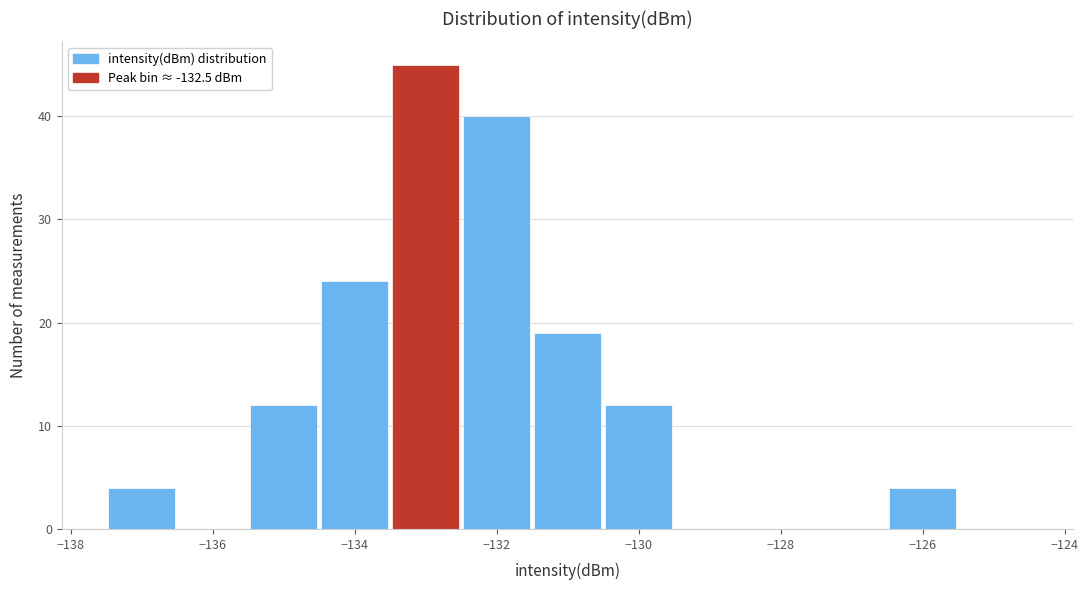

Reading left to right, transcribe this chart: for each bar, give the range it covers on the x-axis and its height. Neither the bar edges nor the heights are printed on the chart, so give them approximately, as read against the axes.

-137.5 to -136.5: 4
-136.5 to -135.5: 0
-135.5 to -134.5: 12
-134.5 to -133.5: 24
-133.5 to -132.5: 45
-132.5 to -131.5: 40
-131.5 to -130.5: 19
-130.5 to -129.5: 12
-129.5 to -128.5: 0
-128.5 to -127.5: 0
-127.5 to -126.5: 0
-126.5 to -125.5: 4
-125.5 to -124.5: 0